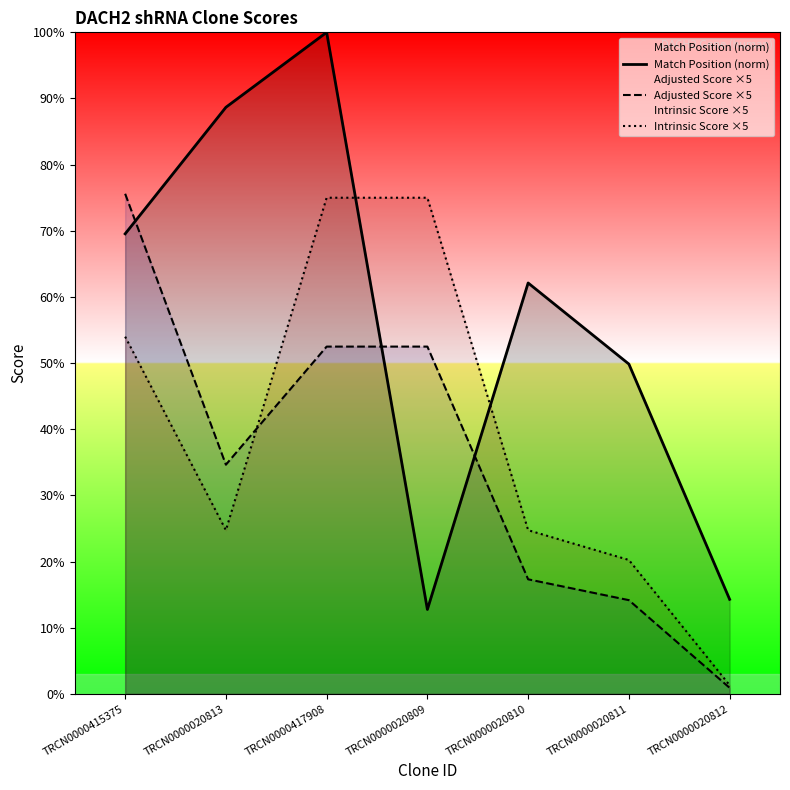

What is the label of the 2nd point from the right?

TRCN0000020811